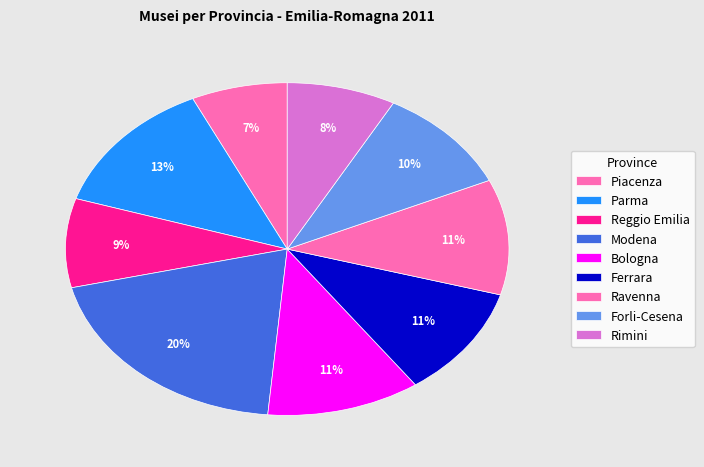

True or false: Parma accounts for 6% of the total.

False